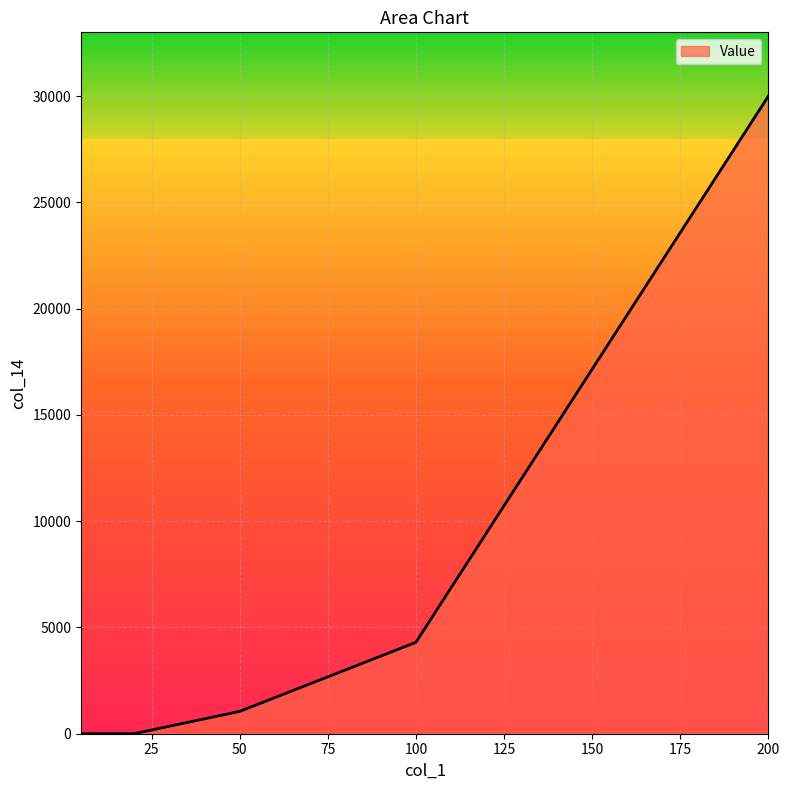

True or false: there are more than 0 points higher than both neighbors.

False